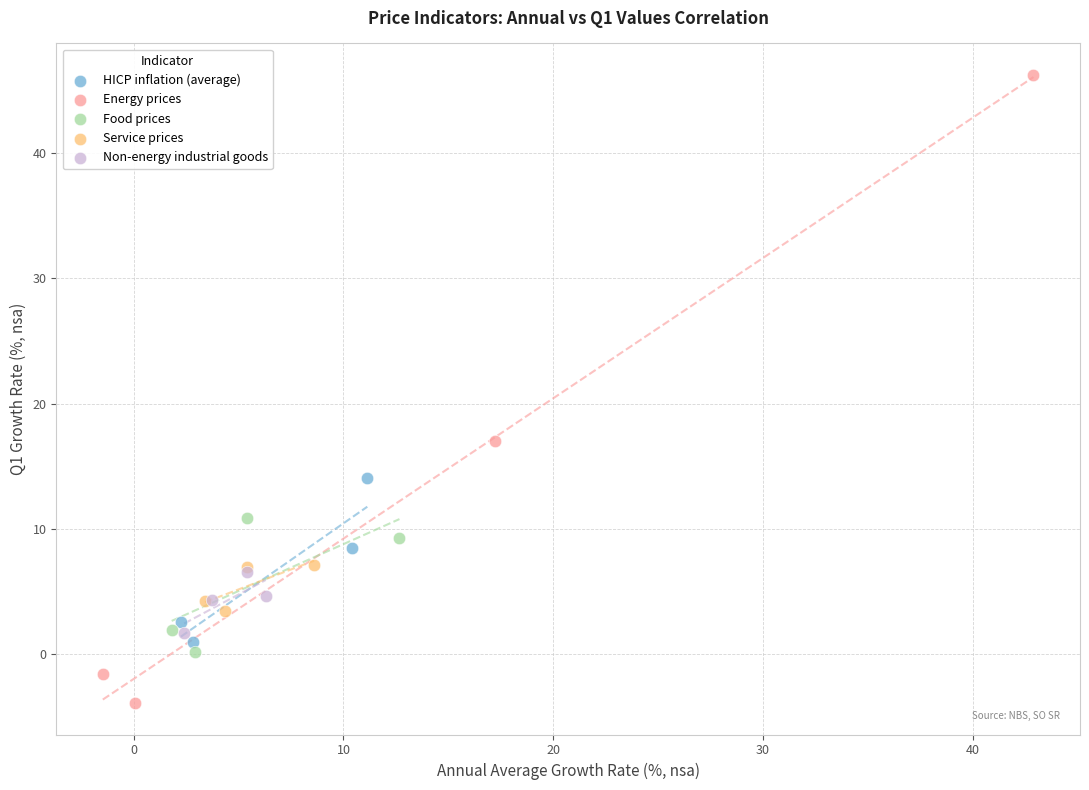

What are all the series names shown in the legend?

HICP inflation (average), Energy prices, Food prices, Service prices, Non-energy industrial goods